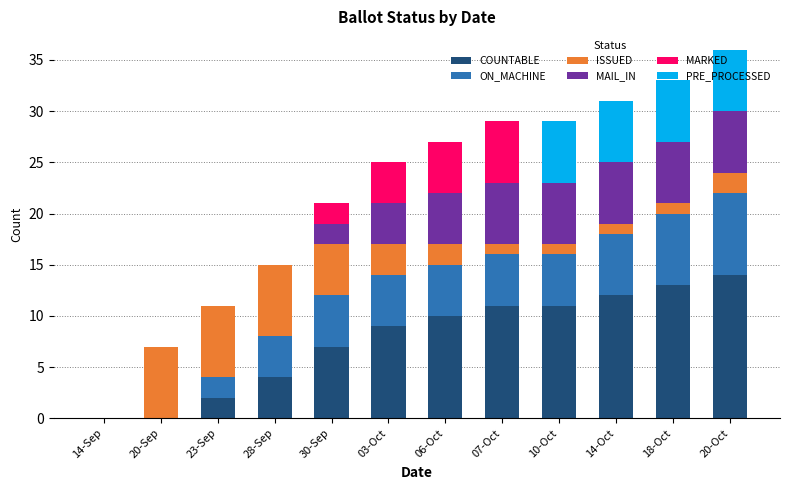

What is the approximate value of COUNTABLE at 30-Sep?

7